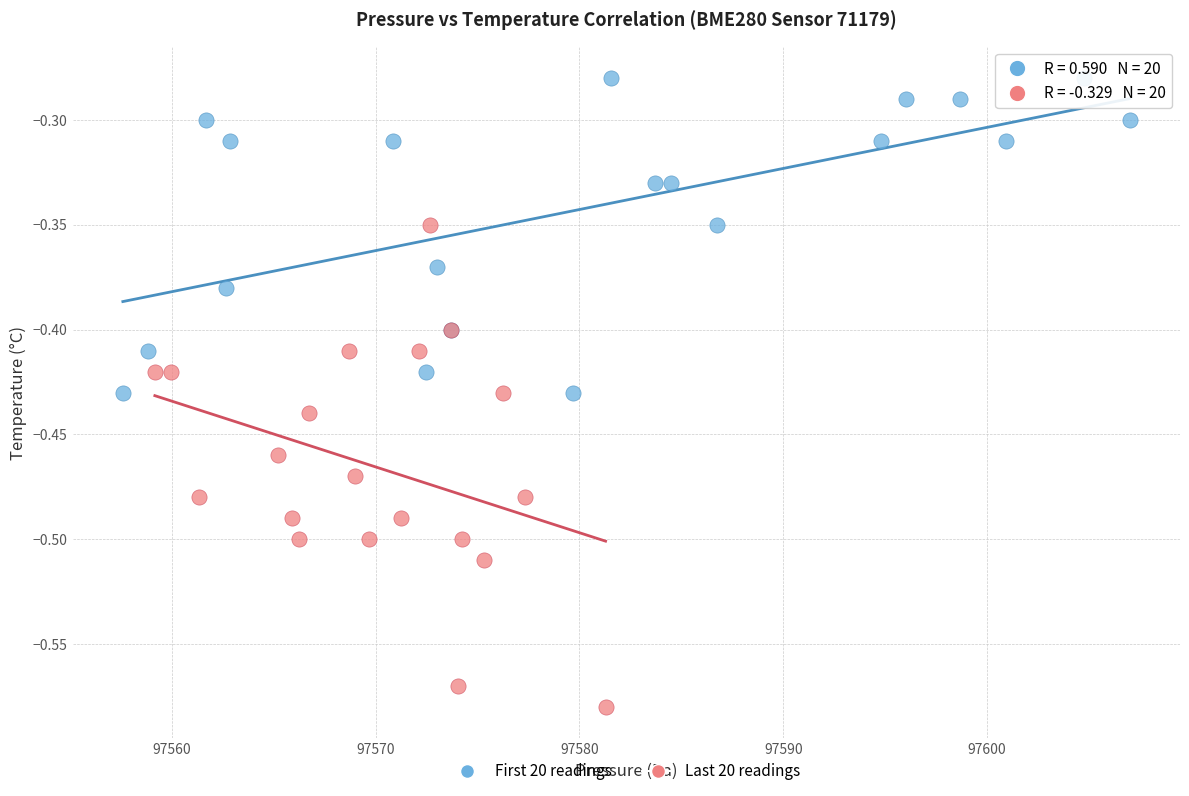

What are all the series names shown in the legend?

First 20 readings, Last 20 readings